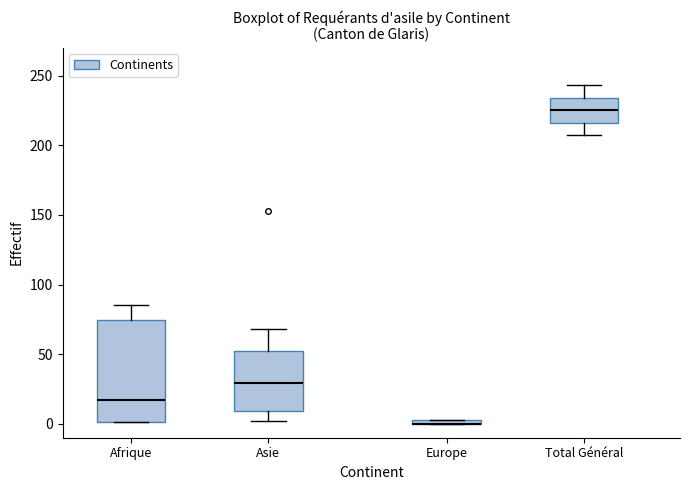

Comparing the boxes themselves (not the whiskers), which one is the tallest?

Afrique